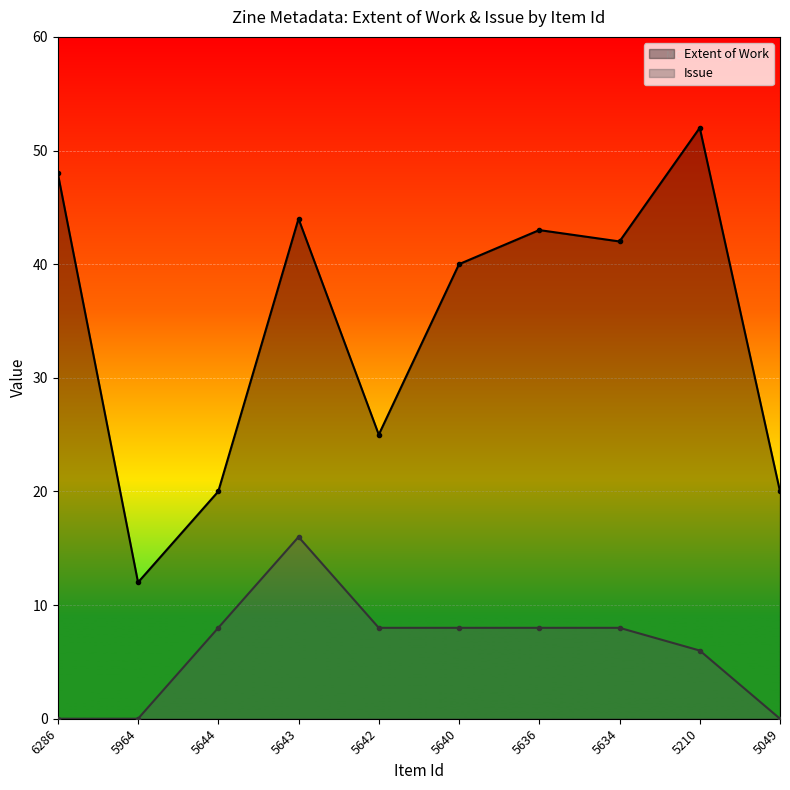

The value of Issue at 5210 is 6. True or false?

True